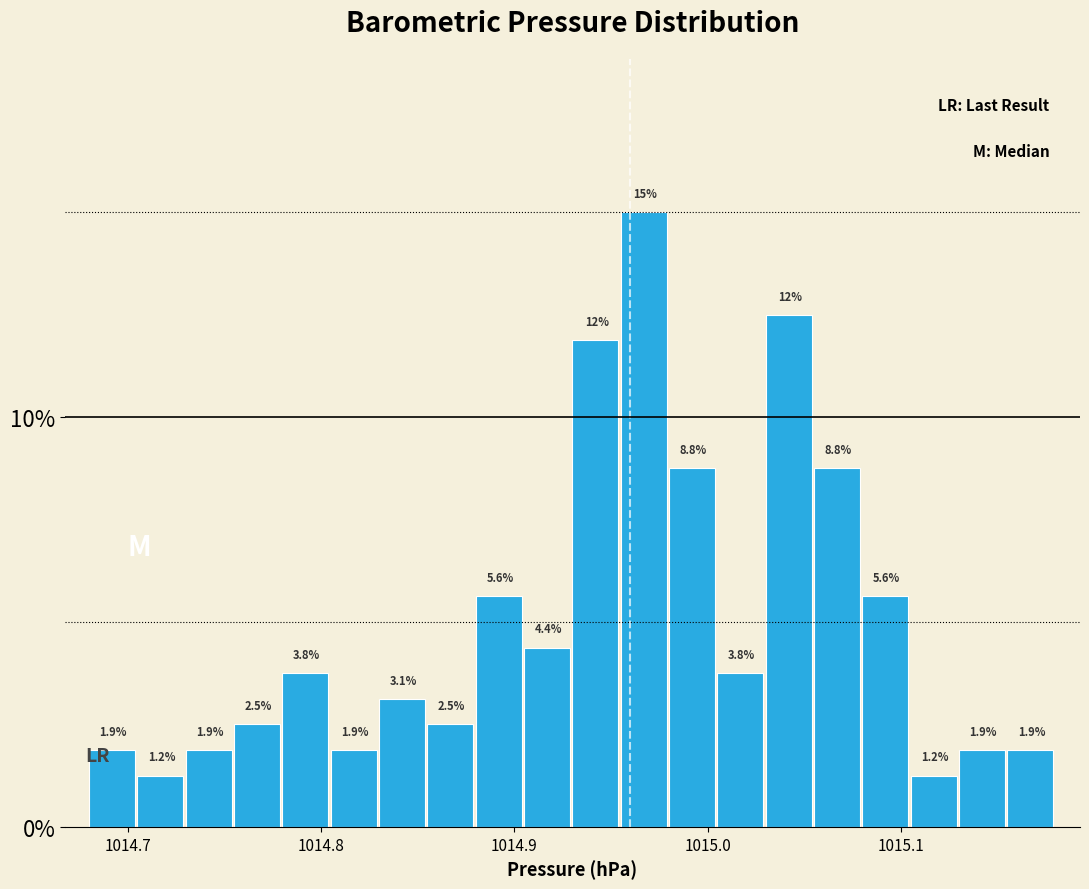

Read against the x-axis, roughly where is the centre of the tallest bar?

1014.97